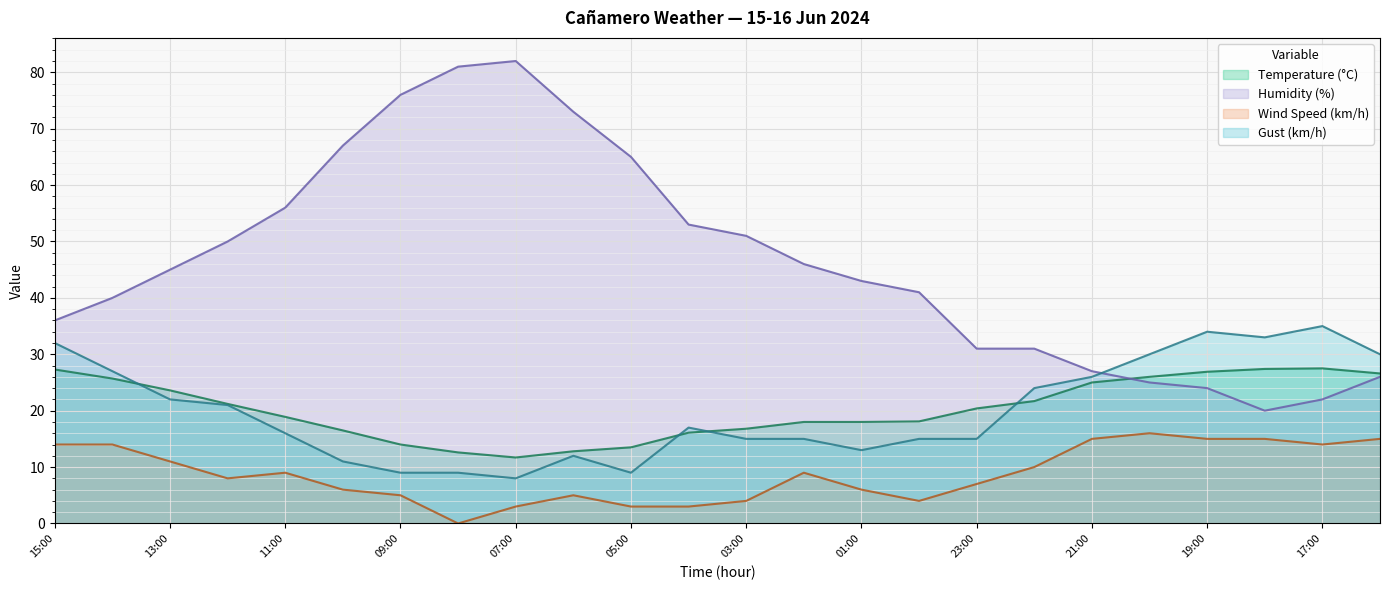

At which category is the sum across all series the highest?

15:00